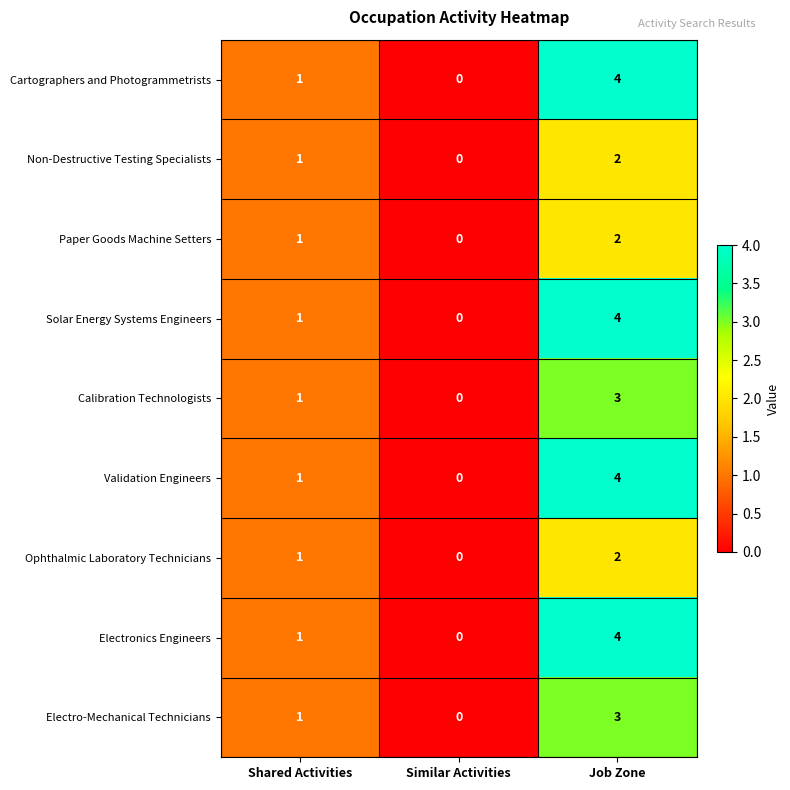

Reading left to right, extract all data points from this chart.

Cartographers and Photogrammetrists: Shared Activities=1	Similar Activities=0	Job Zone=4
Non-Destructive Testing Specialists: Shared Activities=1	Similar Activities=0	Job Zone=2
Paper Goods Machine Setters: Shared Activities=1	Similar Activities=0	Job Zone=2
Solar Energy Systems Engineers: Shared Activities=1	Similar Activities=0	Job Zone=4
Calibration Technologists: Shared Activities=1	Similar Activities=0	Job Zone=3
Validation Engineers: Shared Activities=1	Similar Activities=0	Job Zone=4
Ophthalmic Laboratory Technicians: Shared Activities=1	Similar Activities=0	Job Zone=2
Electronics Engineers: Shared Activities=1	Similar Activities=0	Job Zone=4
Electro-Mechanical Technicians: Shared Activities=1	Similar Activities=0	Job Zone=3